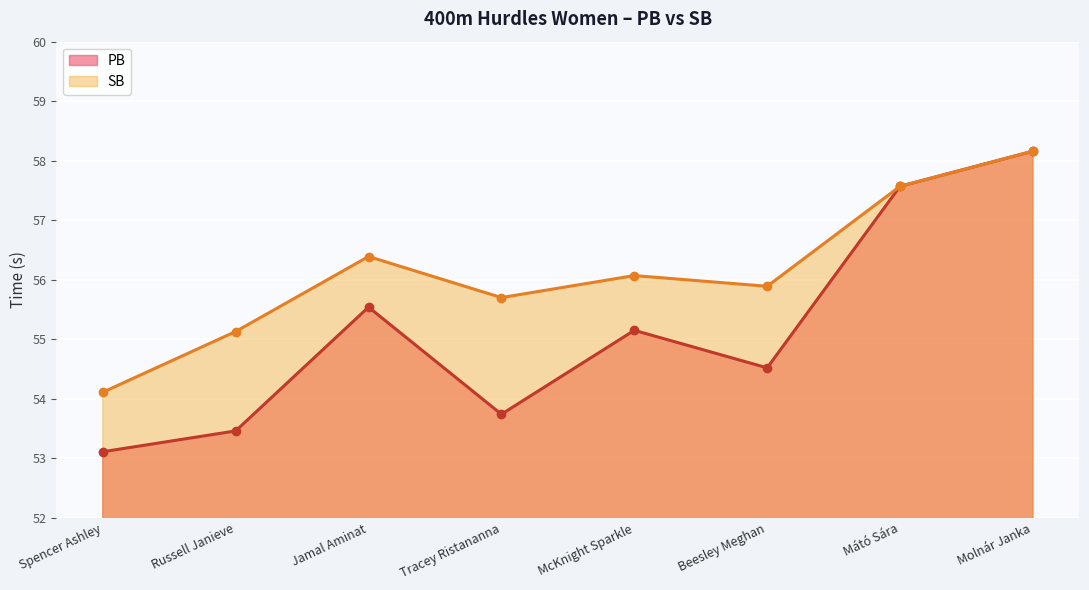

True or false: PB and SB cross at least once.

False